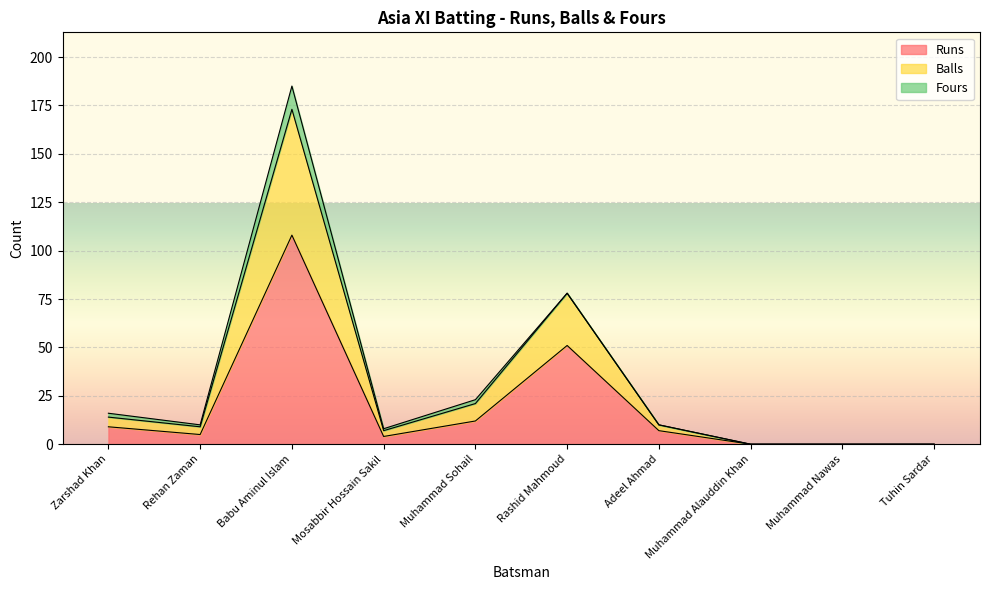

What position from the left is Babu Aminul Islam?

3